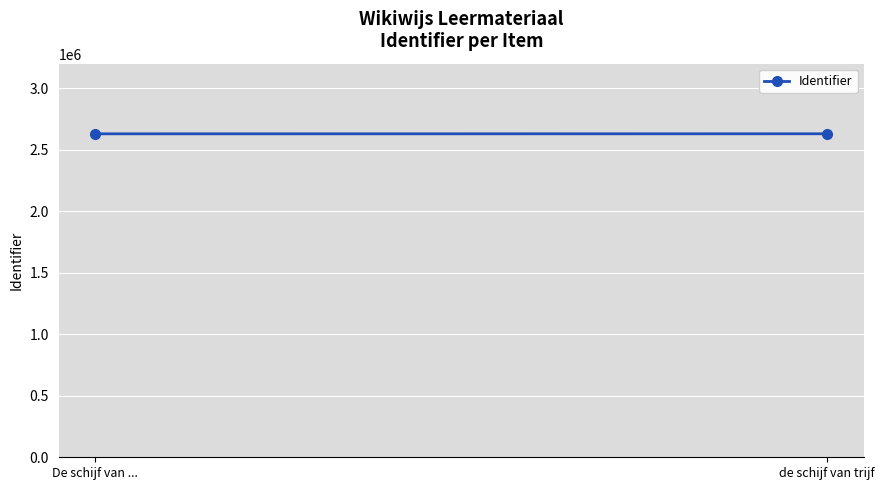

What is the sum of all values?

5259547